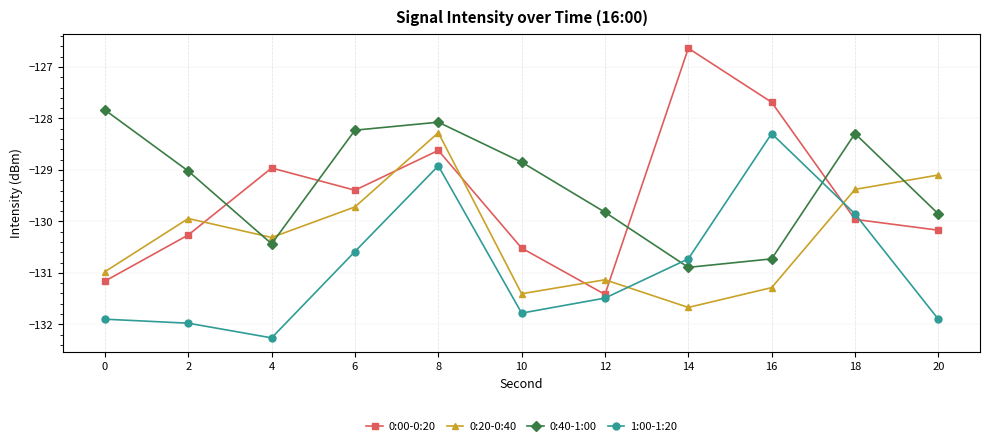

Rank the series by their average value, from lowest to highest.

1:00-1:20, 0:20-0:40, 0:00-0:20, 0:40-1:00